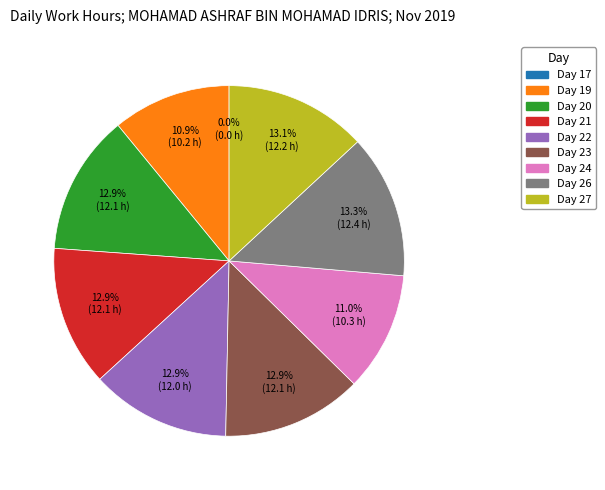

How much of the chart is everything except Day 24?

89.0%